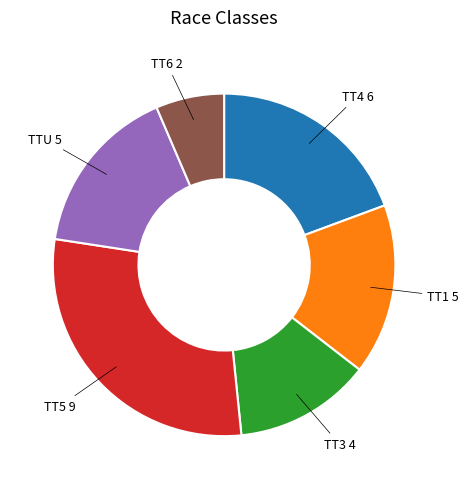

Does any single category account for the majority?

No